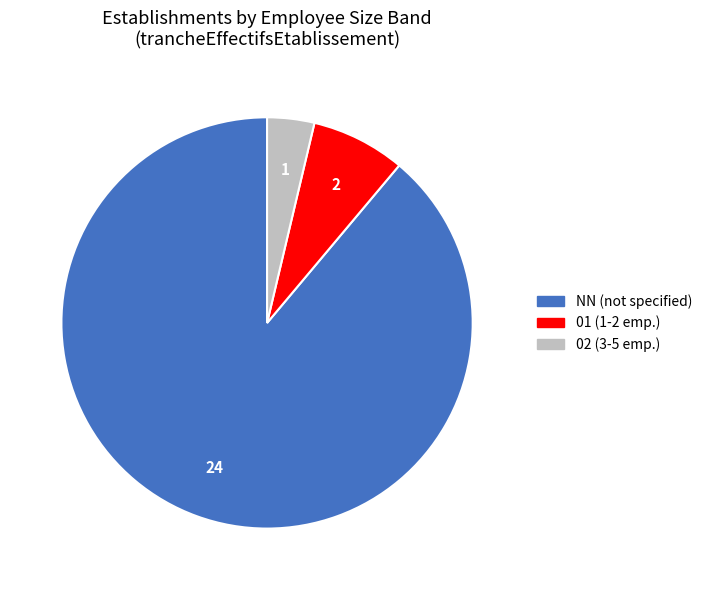

Is there any slice that represents more than half of the pie?

Yes